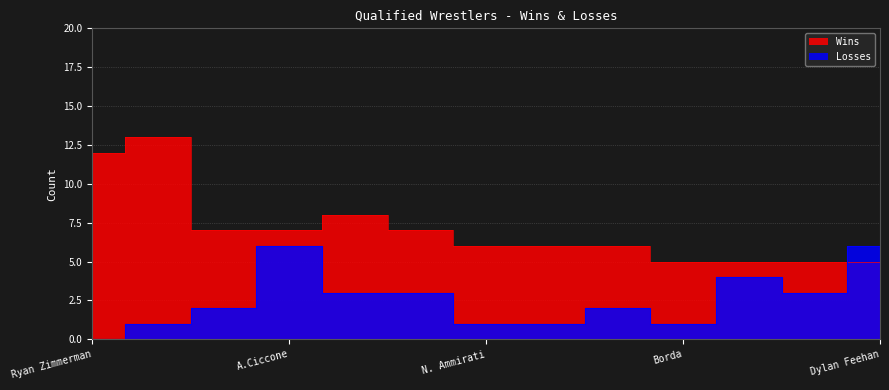

What is the minimum value for Wins?

5